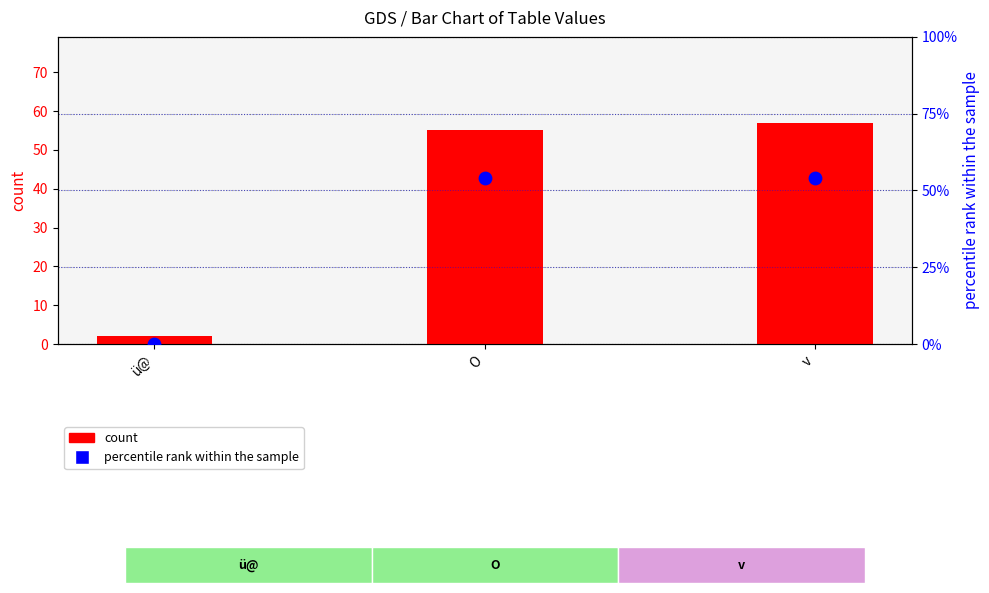

Which series reaches the maximum Y coordinate?

count